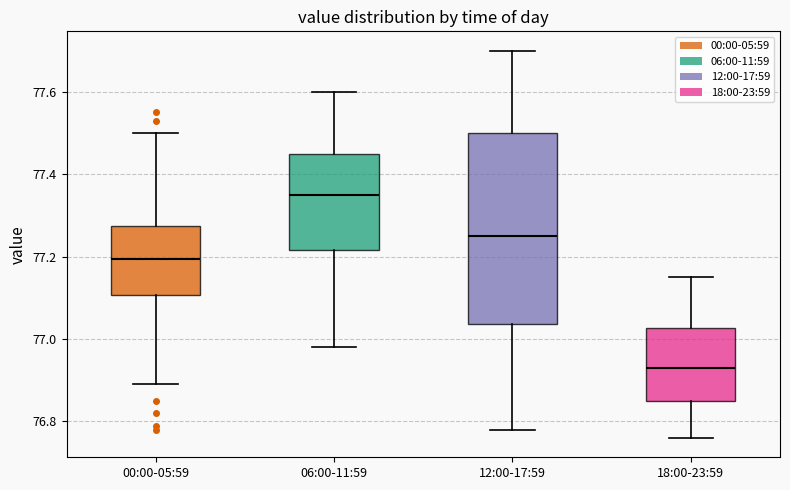

Which box has the highest median line?

06:00-11:59